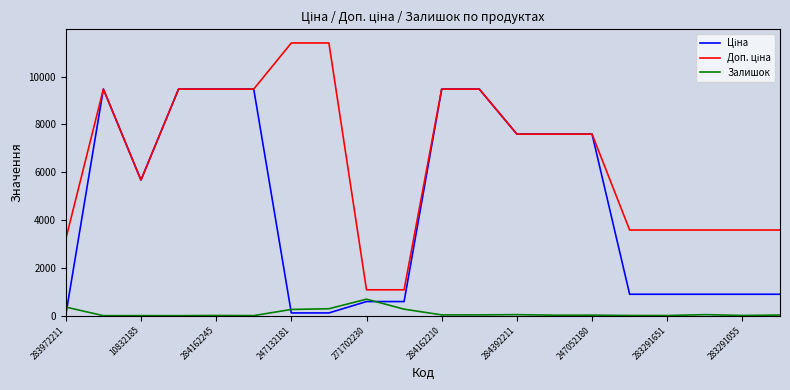

True or false: Залишок has more than 1 points higher than both neighbors.

True